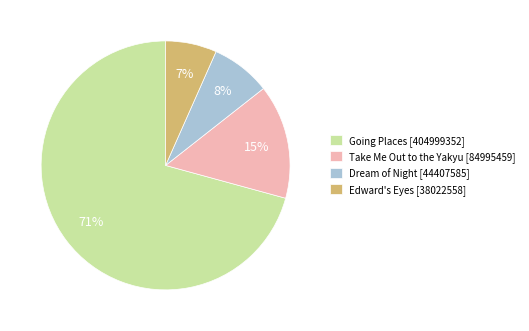

How many slices are in this pie chart?

4